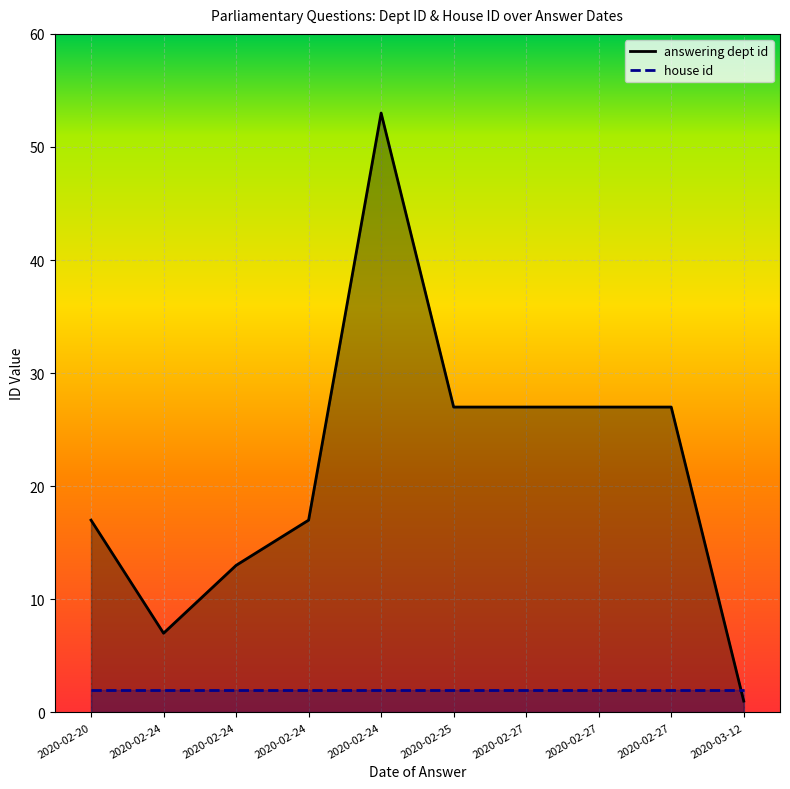

What is the approximate value of house id at 2020-02-24?

2